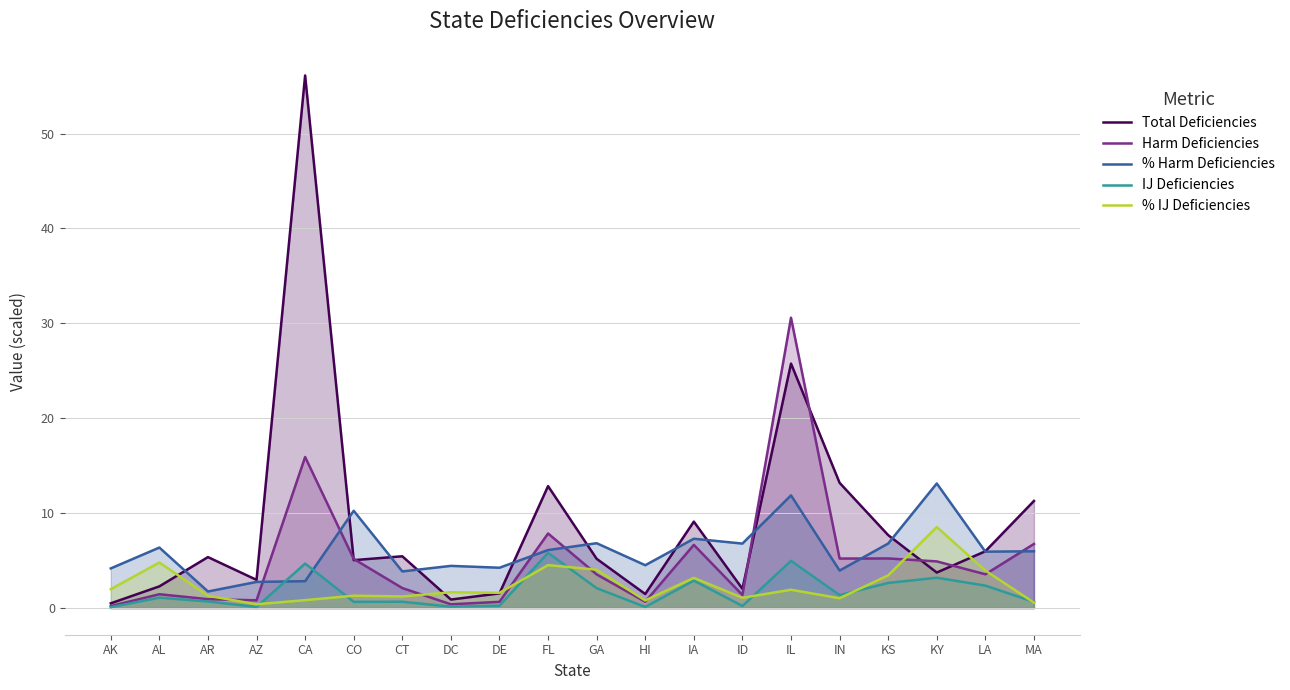

What is the value of the % IJ Deficiencies point at the 7th from the left?

1.2